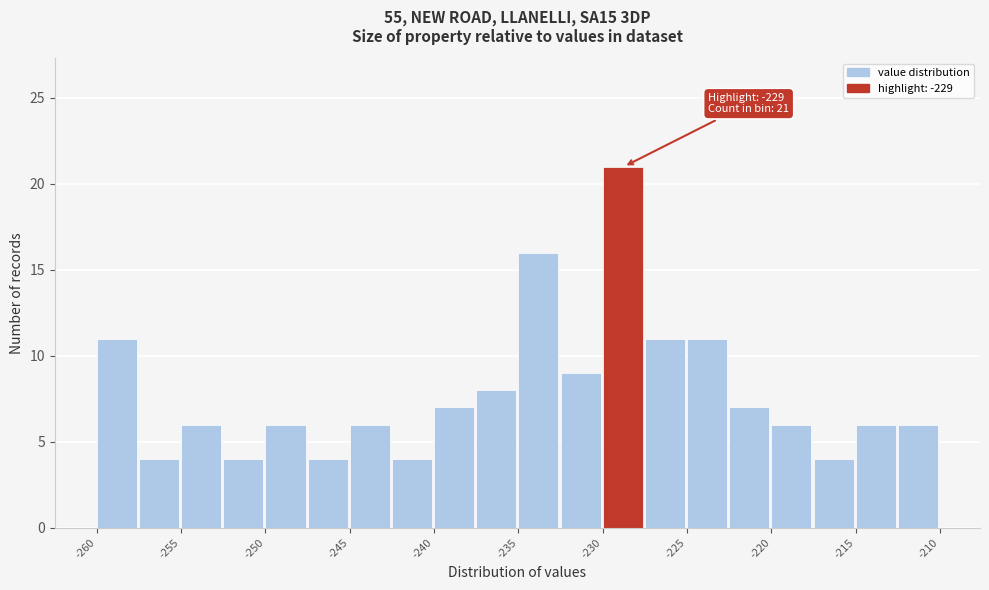

Which range on the x-axis has the tallest bar?

-230.0 to -227.5